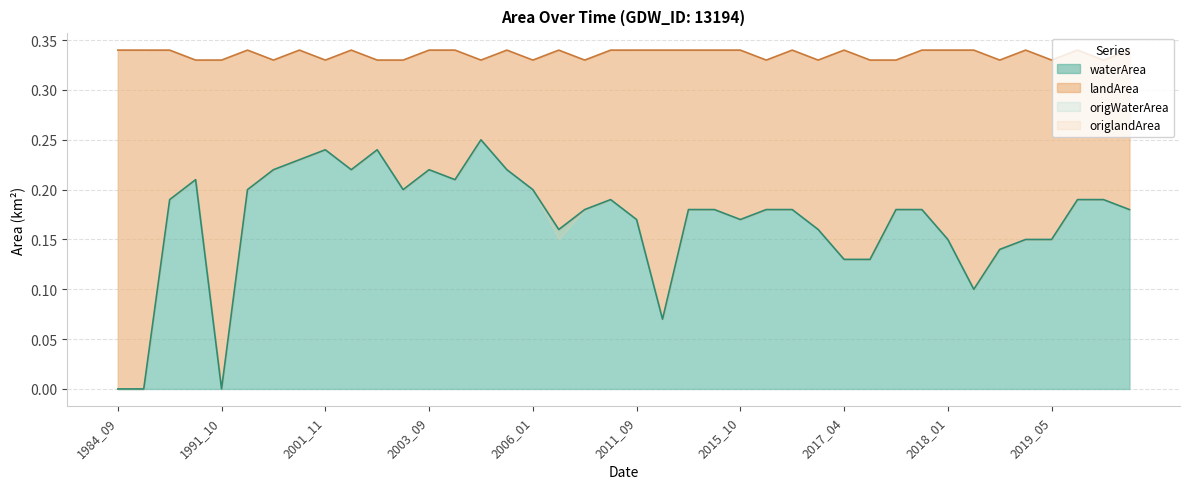

What is the total value across all series at 2017_12?

0.7